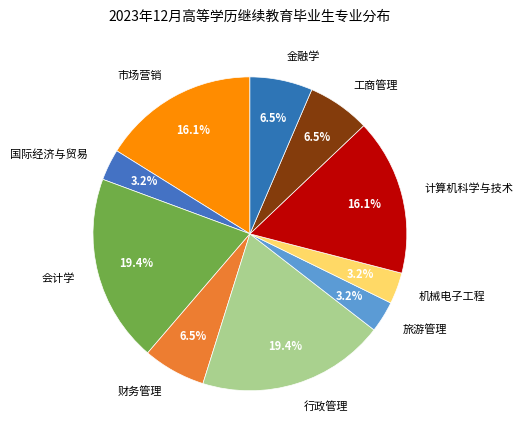

Which has a higher value, 旅游管理 or 行政管理?

行政管理